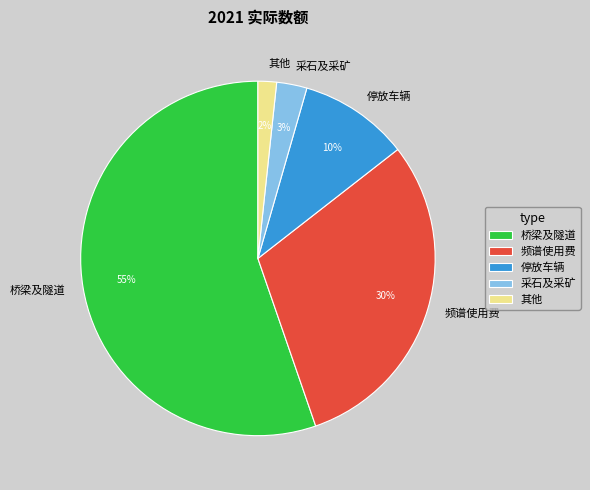

Is the sum of 停放车辆 and 采石及采矿 greater than half?

No